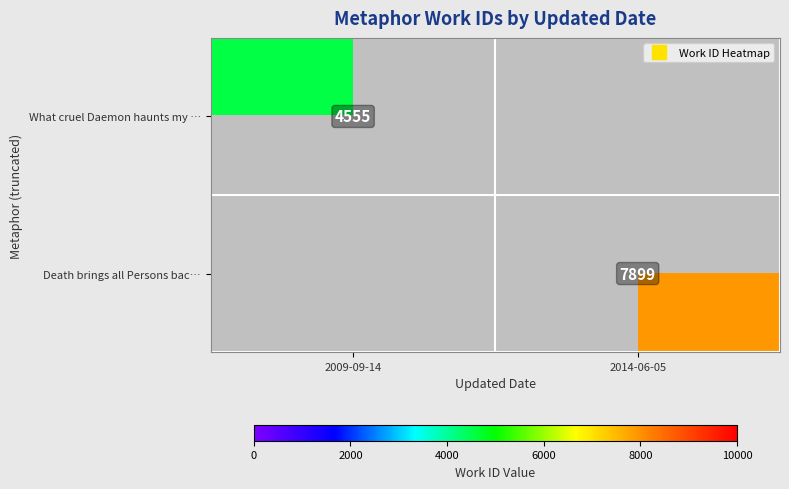

At how many categories does at least one series exceed 6713?

1